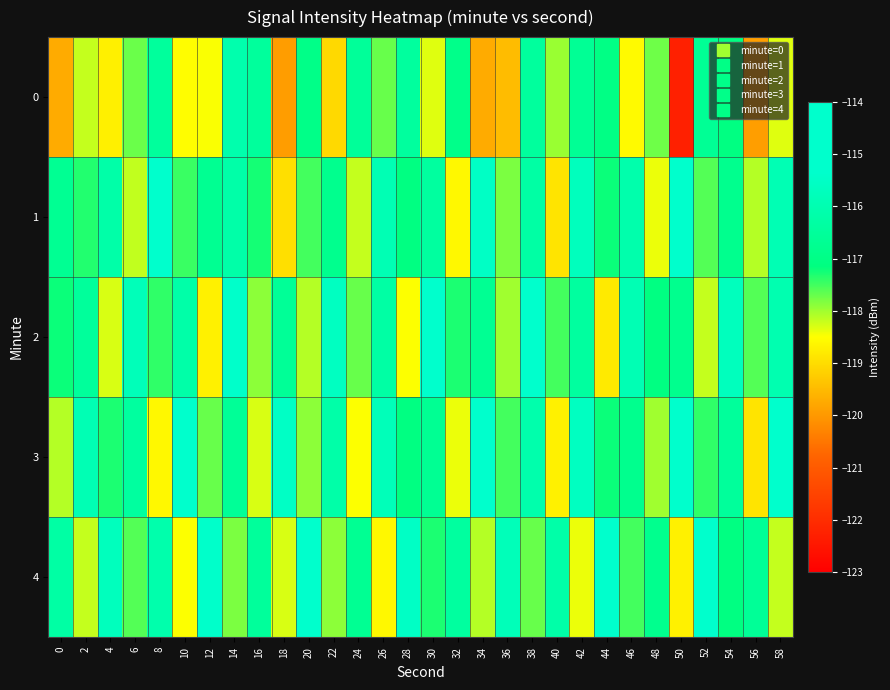

Between 48 and 24, which is larger?

24